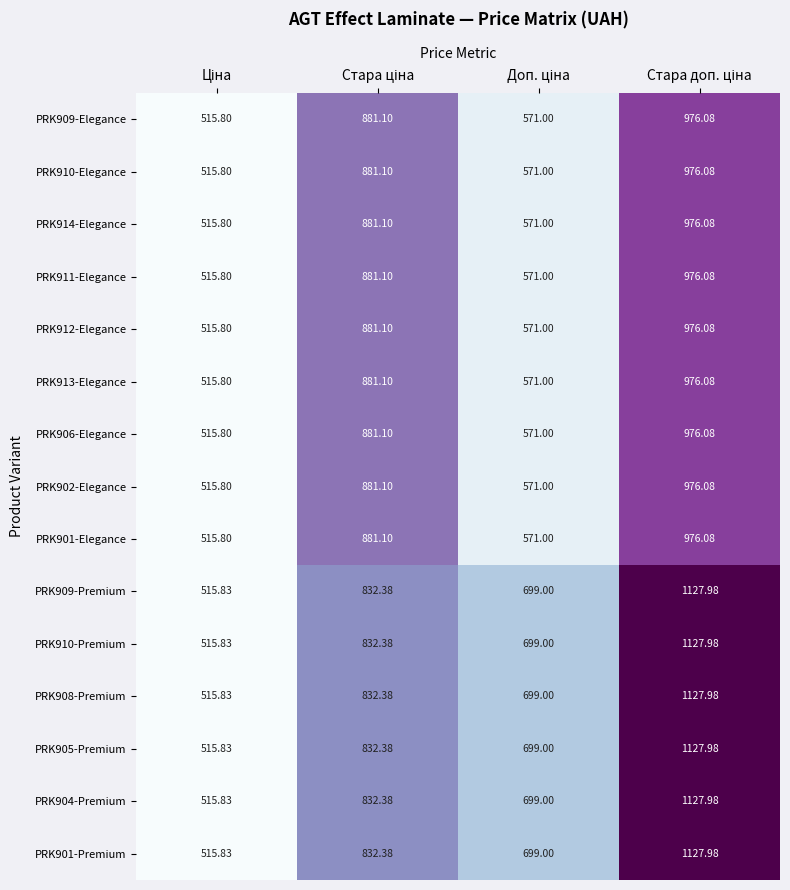

Rank the series at Стара ціна from lowest to highest value.

PRK909-Premium, PRK910-Premium, PRK908-Premium, PRK905-Premium, PRK904-Premium, PRK901-Premium, PRK909-Elegance, PRK910-Elegance, PRK914-Elegance, PRK911-Elegance, PRK912-Elegance, PRK913-Elegance, PRK906-Elegance, PRK902-Elegance, PRK901-Elegance